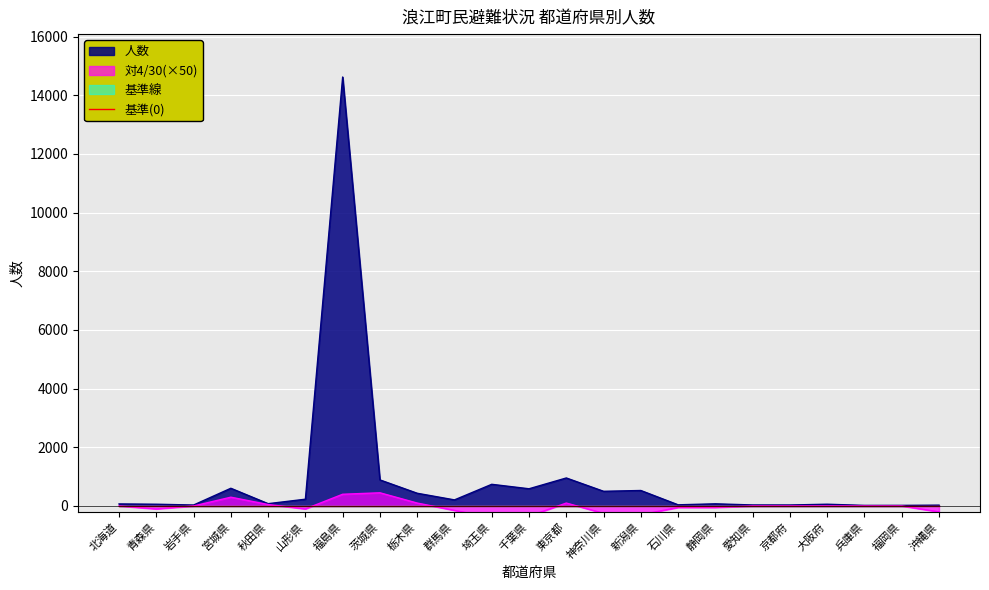

True or false: 対4/30 has more than 0 interior local peaks.

True